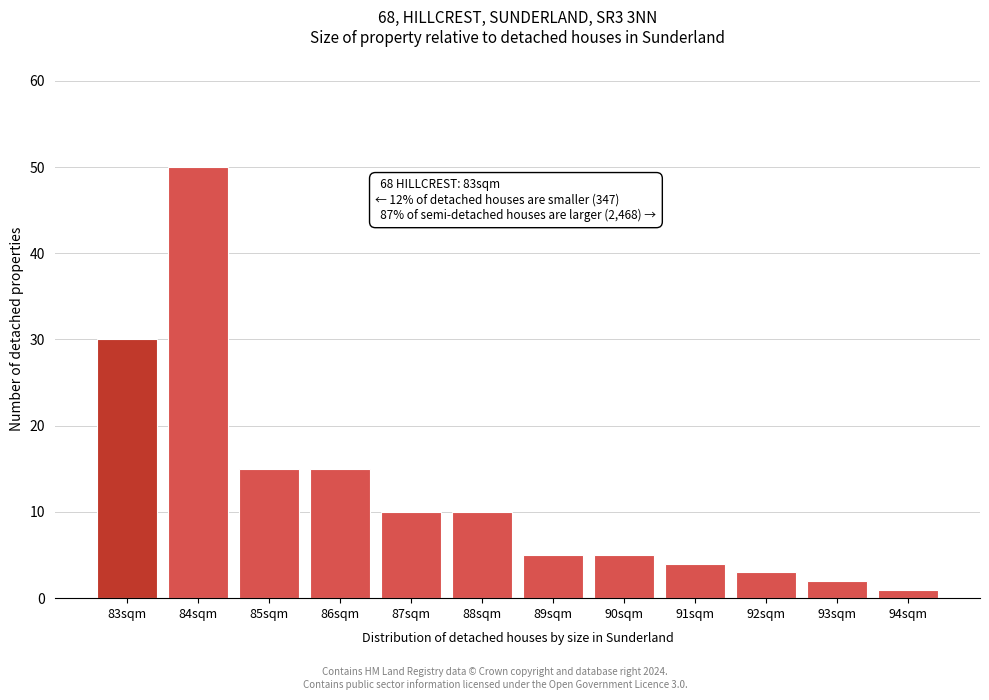

Reading left to right, what are all the values shown in this chart?

30	50	15	15	10	10	5	5	4	3	2	1